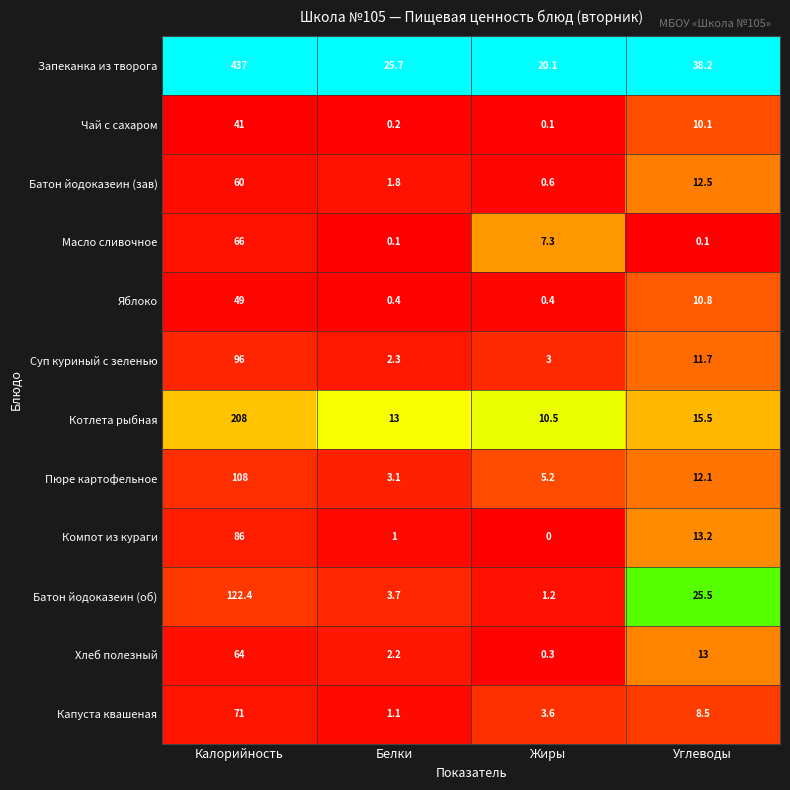

Between Белки and Углеводы, which series saw the biggest shift?

Батон йодоказеин (об)